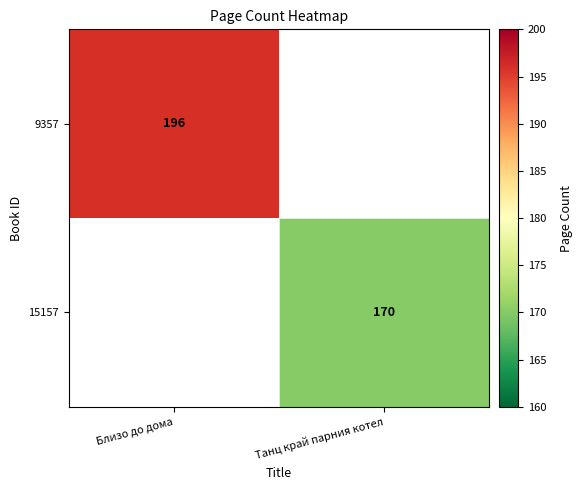

Is the value of 9357 at Близо до дома greater than the value of 15157 at Танц край парния котел?

Yes